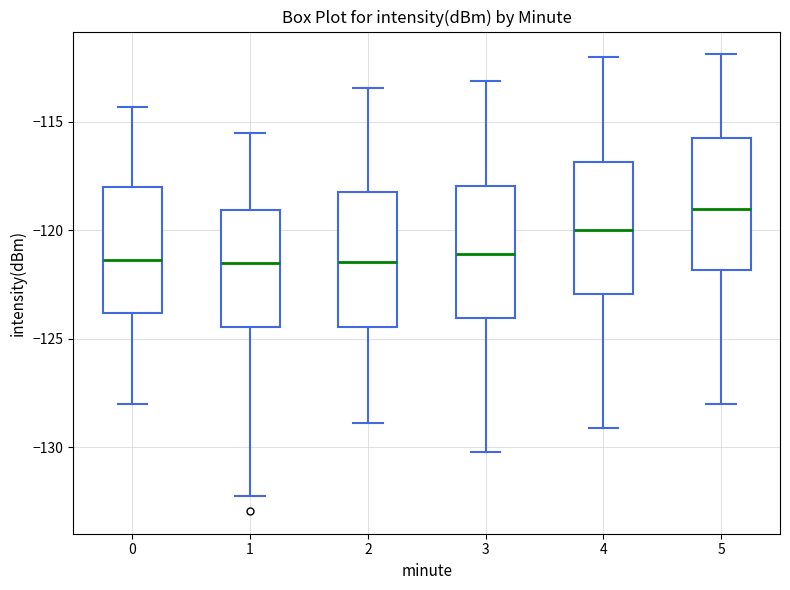

Reading left to right, transcribe this box plot: for each box, give where its median line is, the range the box spans, and where its two whiskers end, as read against the y-axis. The values are not printed on the chart, so give them approximately, as read against the axis.

0: median -121.5, box -124.0 to -118.0, whiskers -128.0 to -114.5
1: median -121.5, box -124.5 to -119.0, whiskers -132.0 to -115.5
2: median -121.5, box -124.5 to -118.0, whiskers -129.0 to -113.5
3: median -121.0, box -124.0 to -118.0, whiskers -130.0 to -113.0
4: median -120.0, box -123.0 to -117.0, whiskers -129.0 to -112.0
5: median -119.0, box -122.0 to -115.5, whiskers -128.0 to -112.0